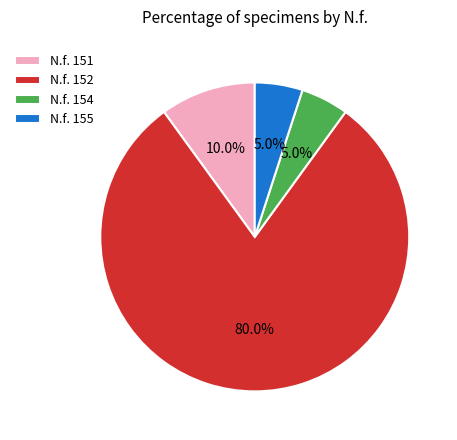

What is the ratio of the value at N.f. 152 to the value at N.f. 155?

16.0